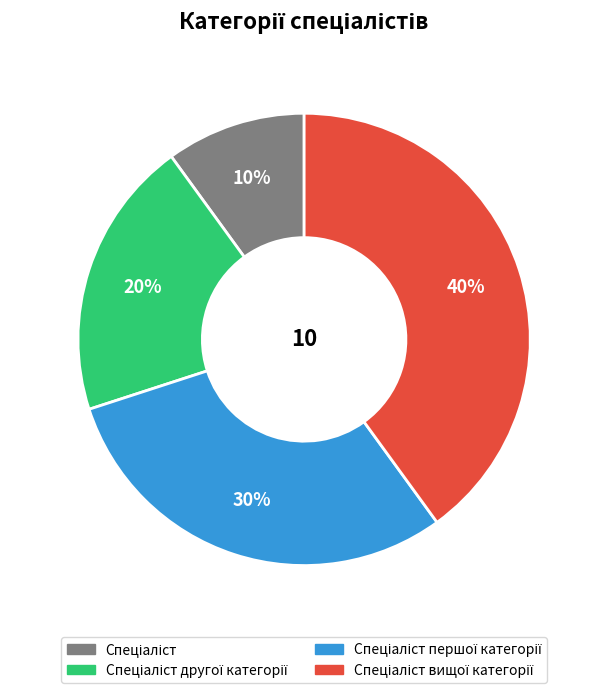

To the nearest percent, what is the difference between the largest and smallest slice percentages?

30%